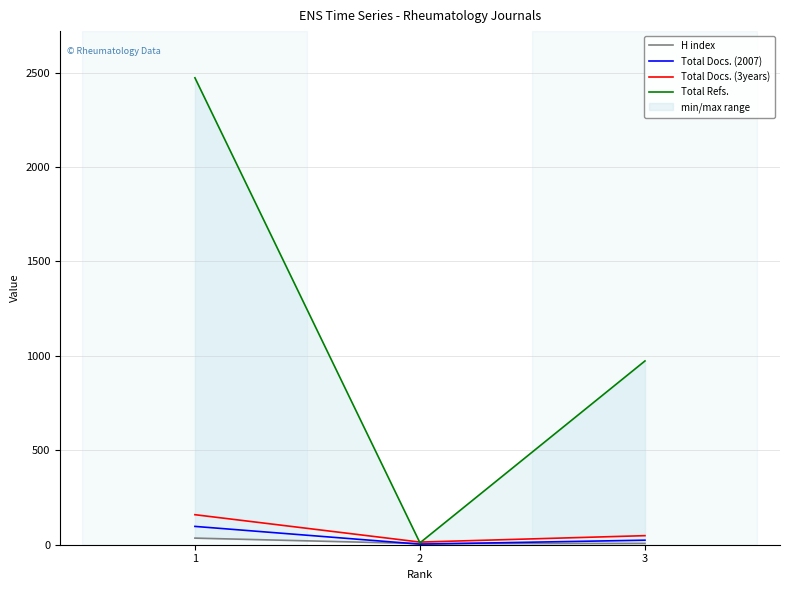

What is the spread (max minus min) of values at 3?

966